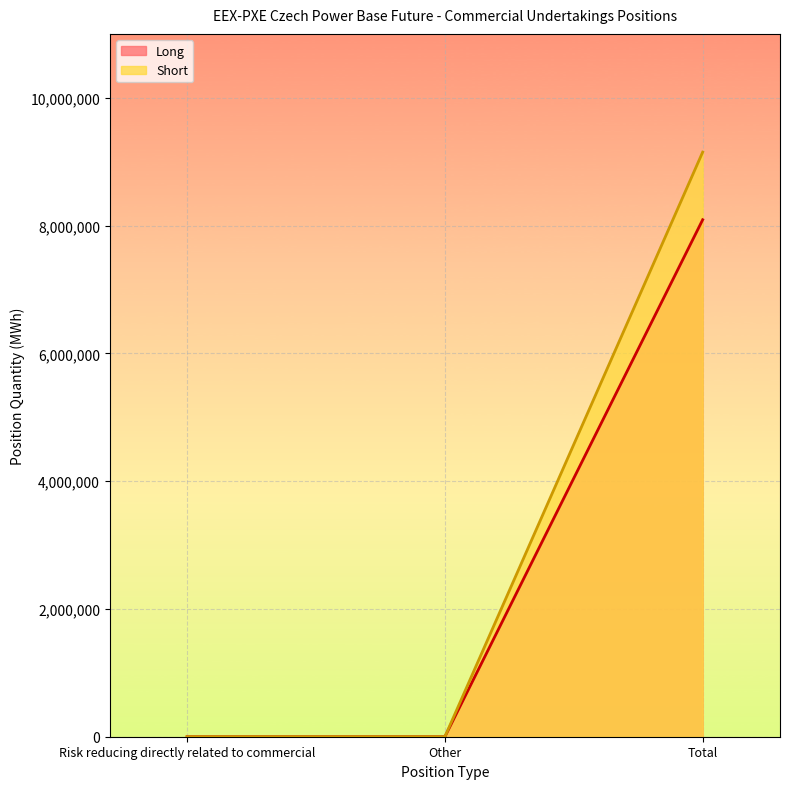

How many Long values are between 0 and 8091048?

3